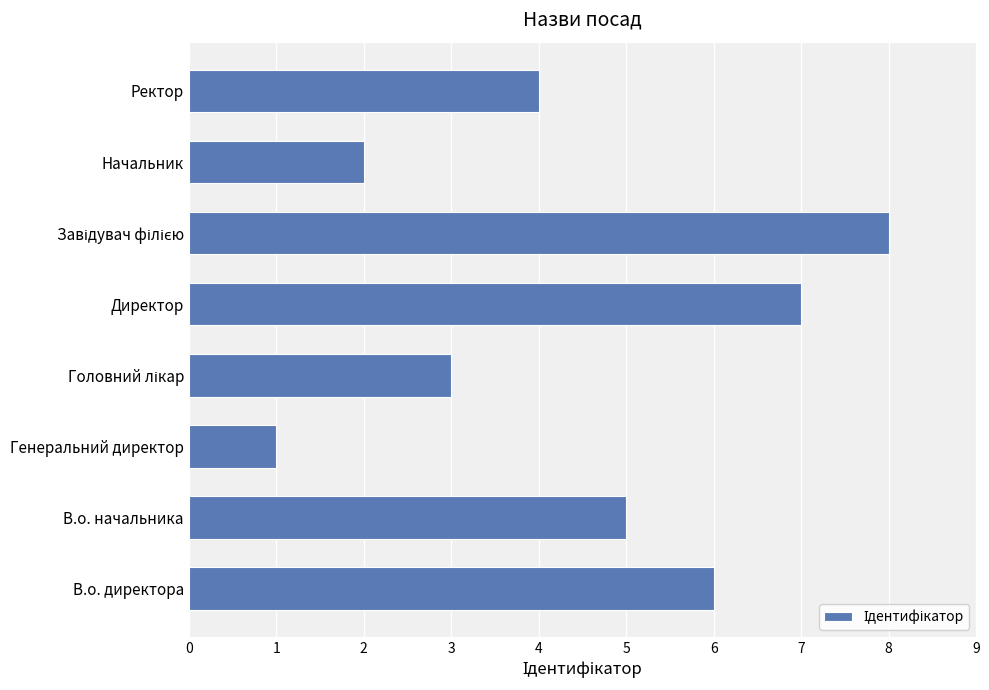

What is the sum of all values?

36